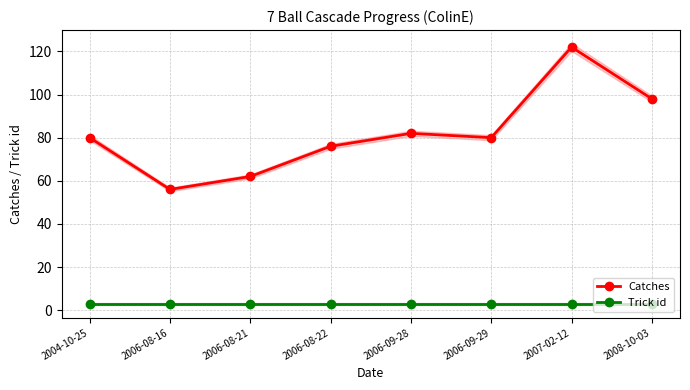

Reading left to right, transcribe all the data shown in this chart.

Catches: 2004-10-25=80	2006-08-16=56	2006-08-21=62	2006-08-22=76	2006-09-28=82	2006-09-29=80	2007-02-12=122	2008-10-03=98
Trick id: 2004-10-25=3	2006-08-16=3	2006-08-21=3	2006-08-22=3	2006-09-28=3	2006-09-29=3	2007-02-12=3	2008-10-03=3